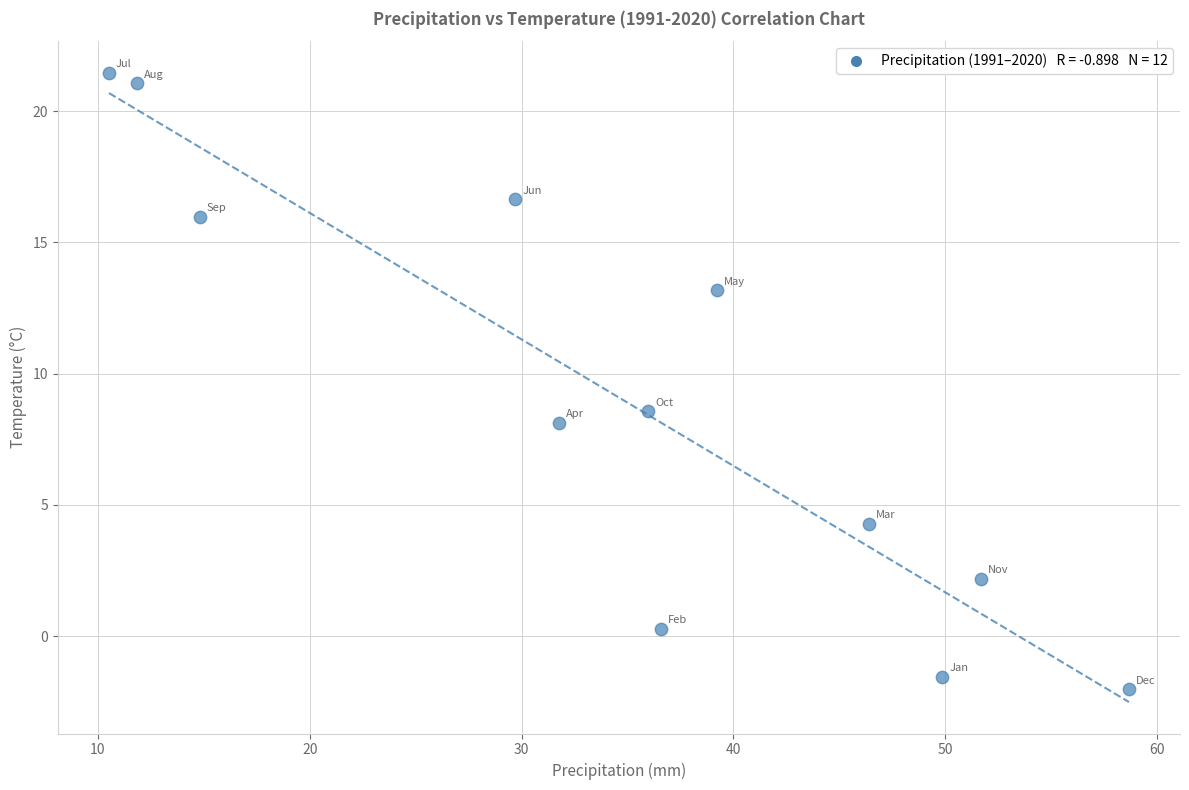

What Y value in the scatter plot is closest to 9?

8.6